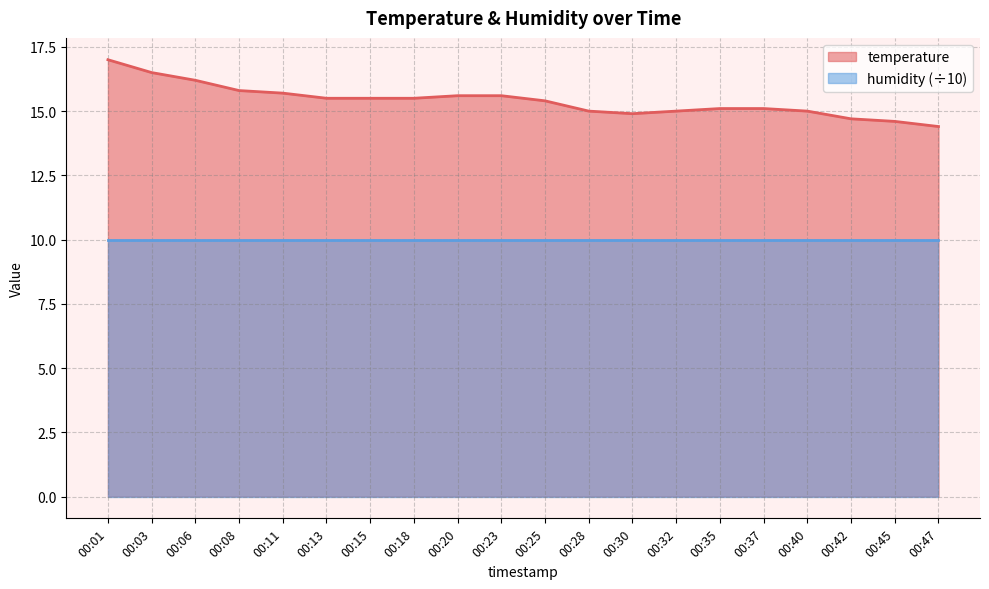

Read the value at 00:15.

15.5